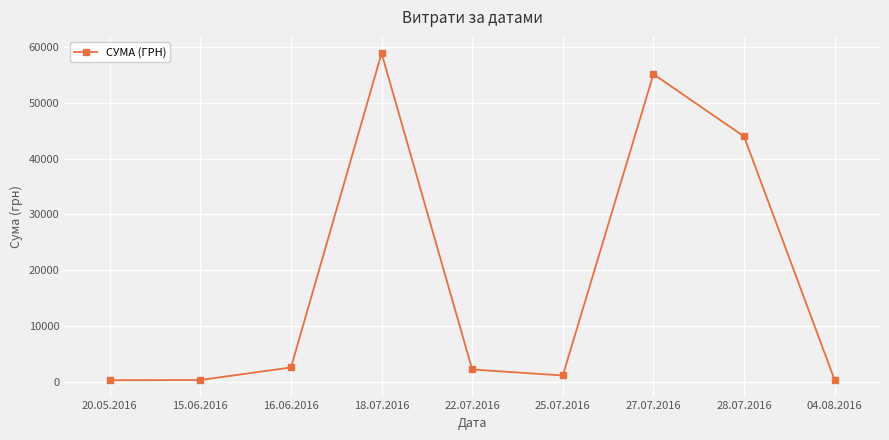

What is the ratio of the value at 22.07.2016 to the value at 25.07.2016?

1.9